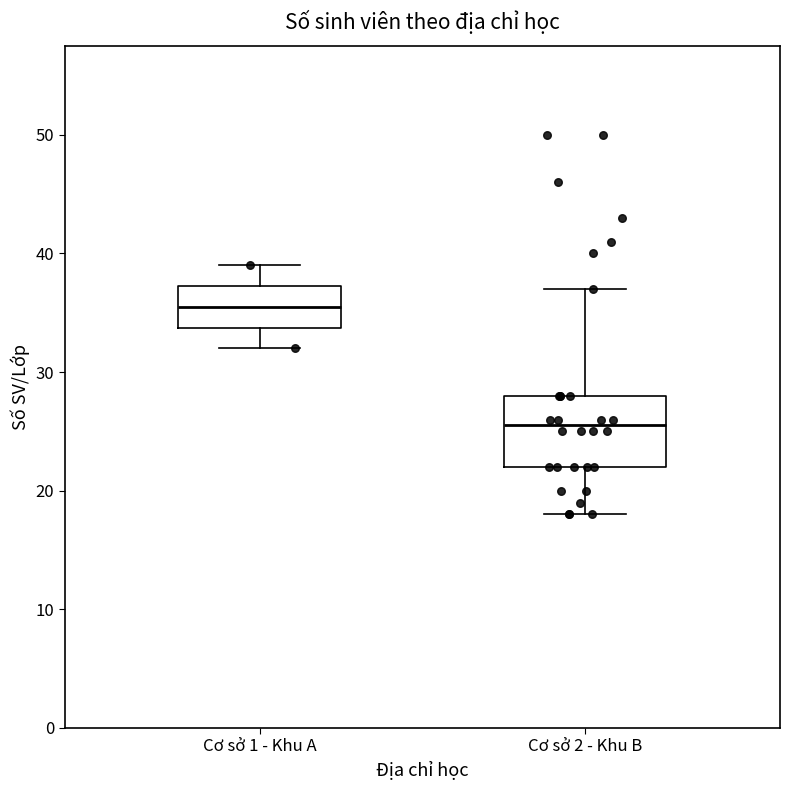

Which box is the tallest, from its lower edge to its upper edge?

Cơ sở 2 - Khu B